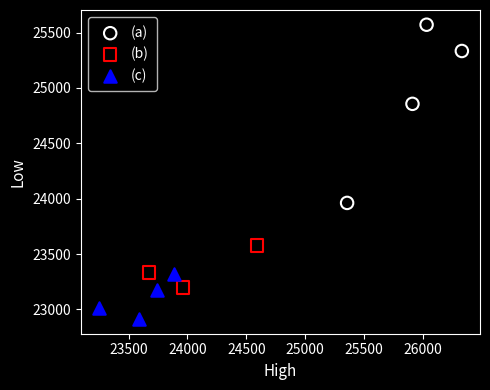

What are all the series names shown in the legend?

(a), (b), (c)